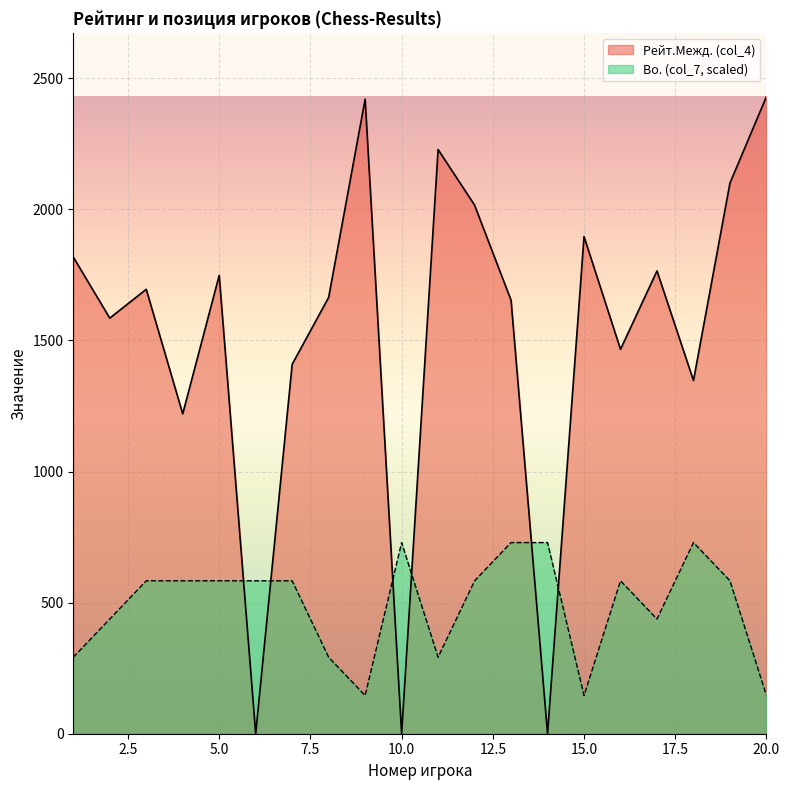

How many intersections are there between Bo. (col_7) and Рейт.Межд. (col_4)?

6